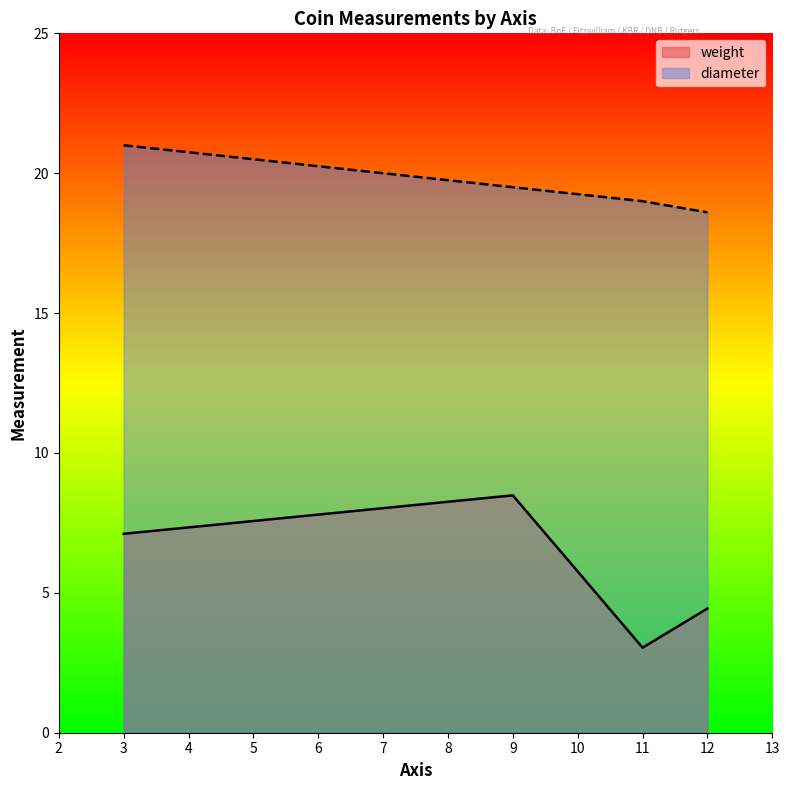

How many categories are shown in the chart?

4